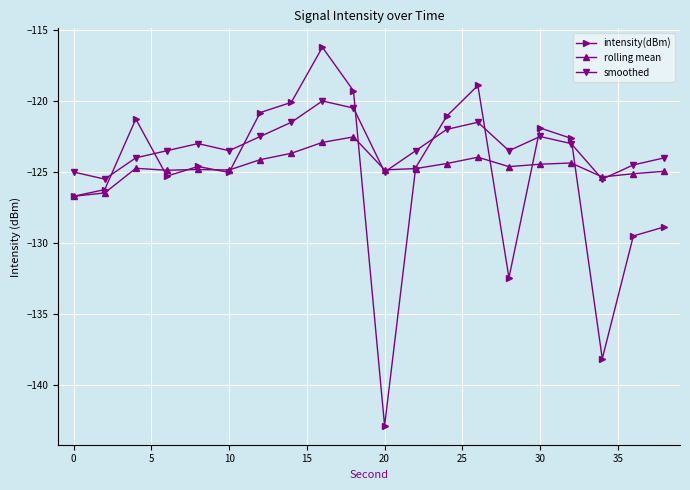

What is the value of the rolling mean point at the 3rd from the left?

-124.7